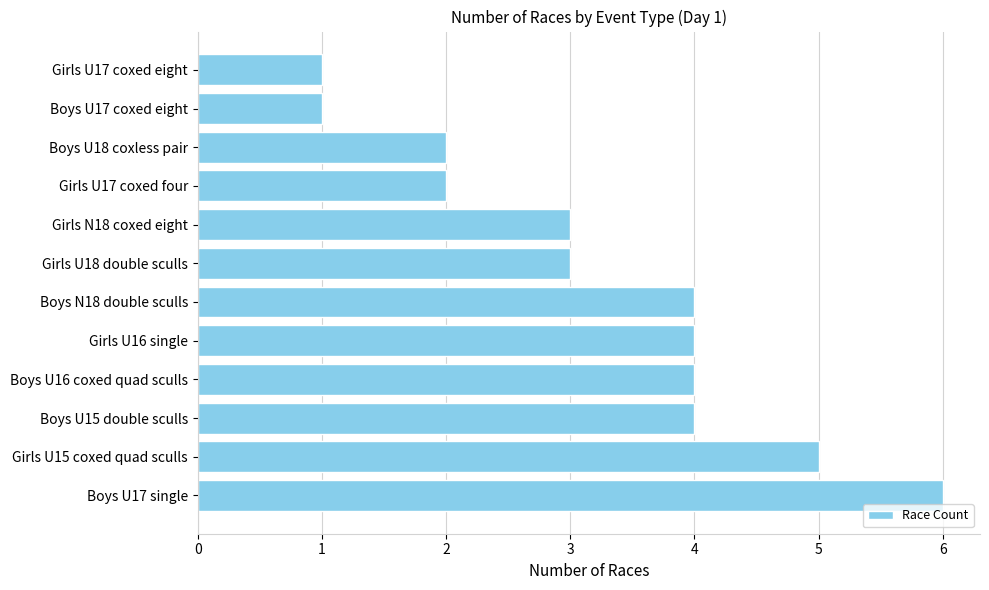

How many values are below 4?

6